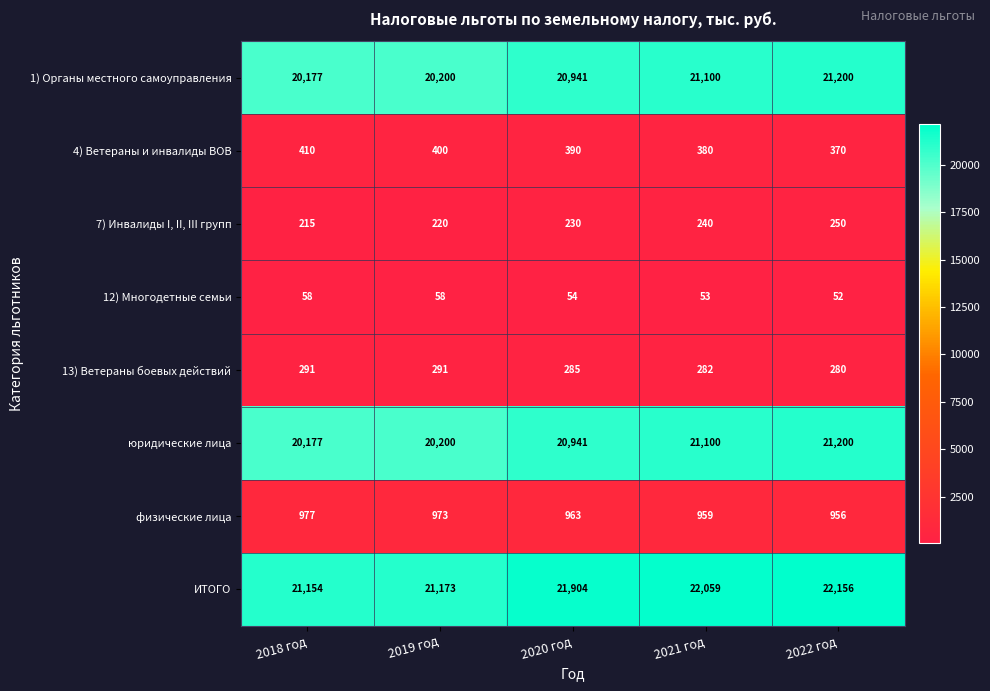

What is the sum of all юридические лица values?

103618